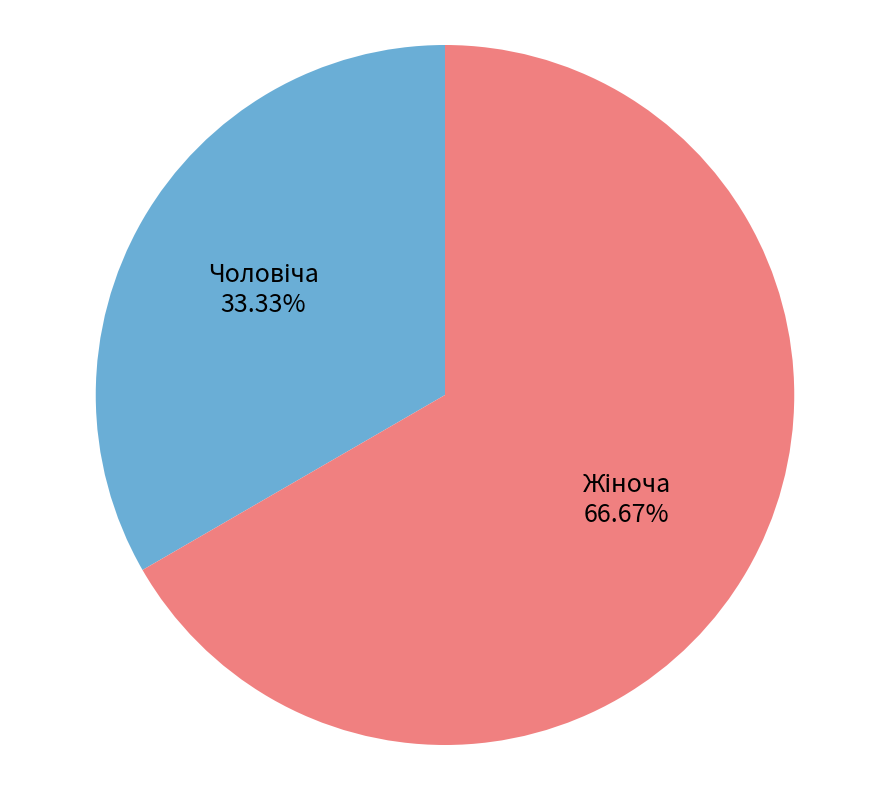

Is there a majority slice in this chart?

Yes